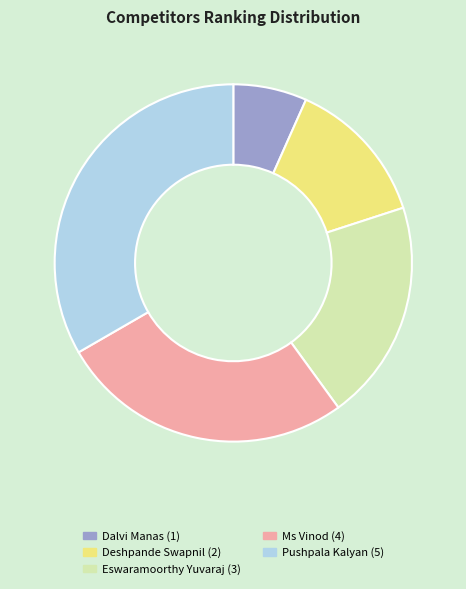

The Deshpande Swapnil slice represents 13% of the pie. True or false?

True